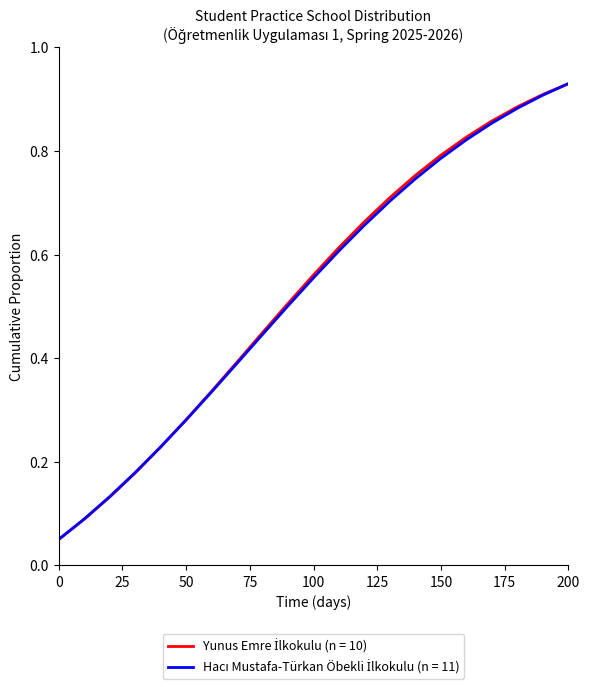

Does the chart display data point markers on the line(s)?

No